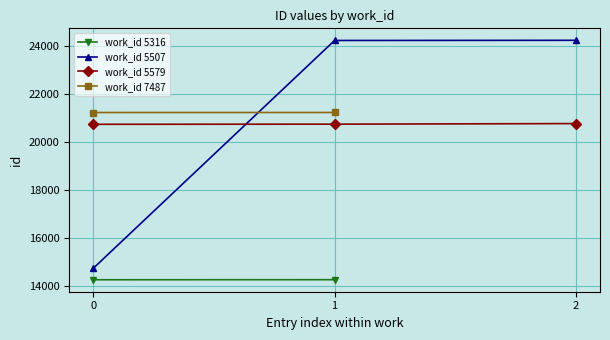

Is it true that work_id 5579 equals 33552 at 0?

False